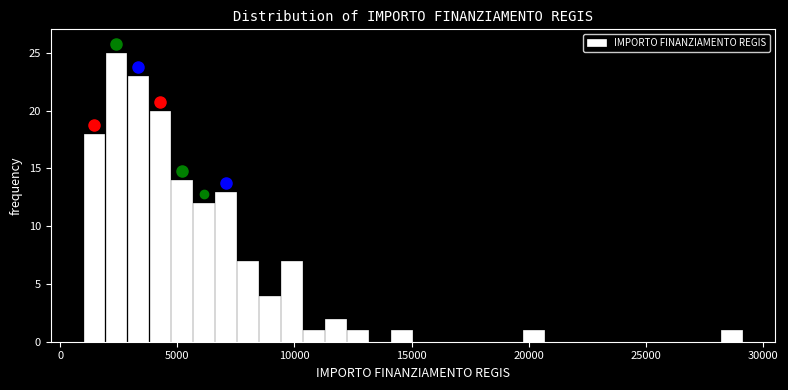

Read against the x-axis, roughly where is the centre of the tallest bar?

2500